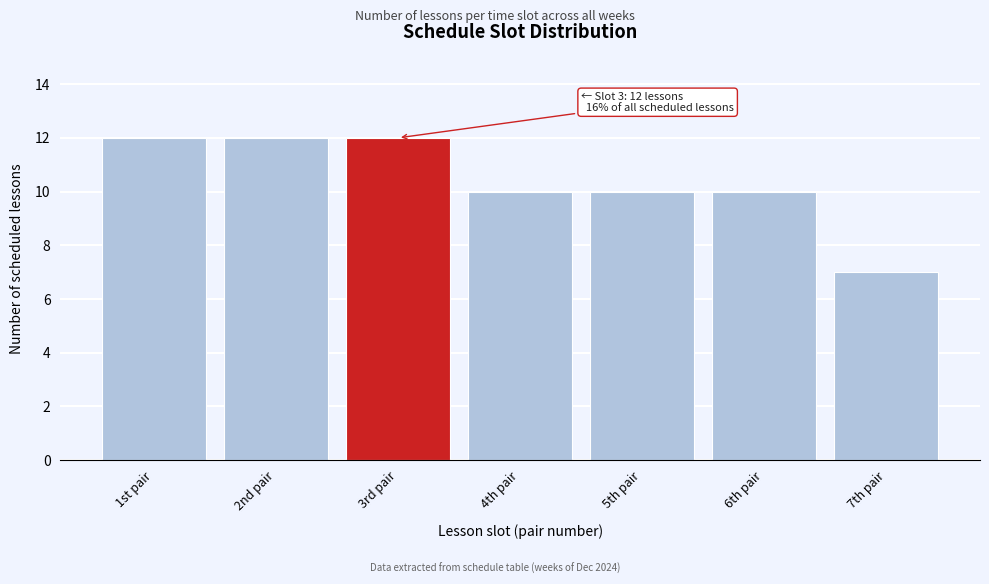

Reading left to right, transcribe all the data shown in this chart.

12	12	12	10	10	10	7